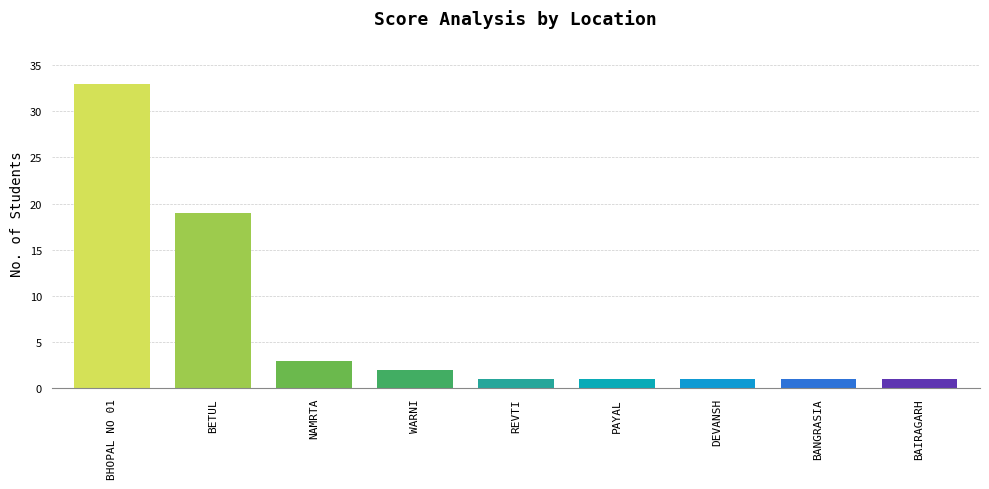

The value at BANGRASIA is 1. True or false?

True